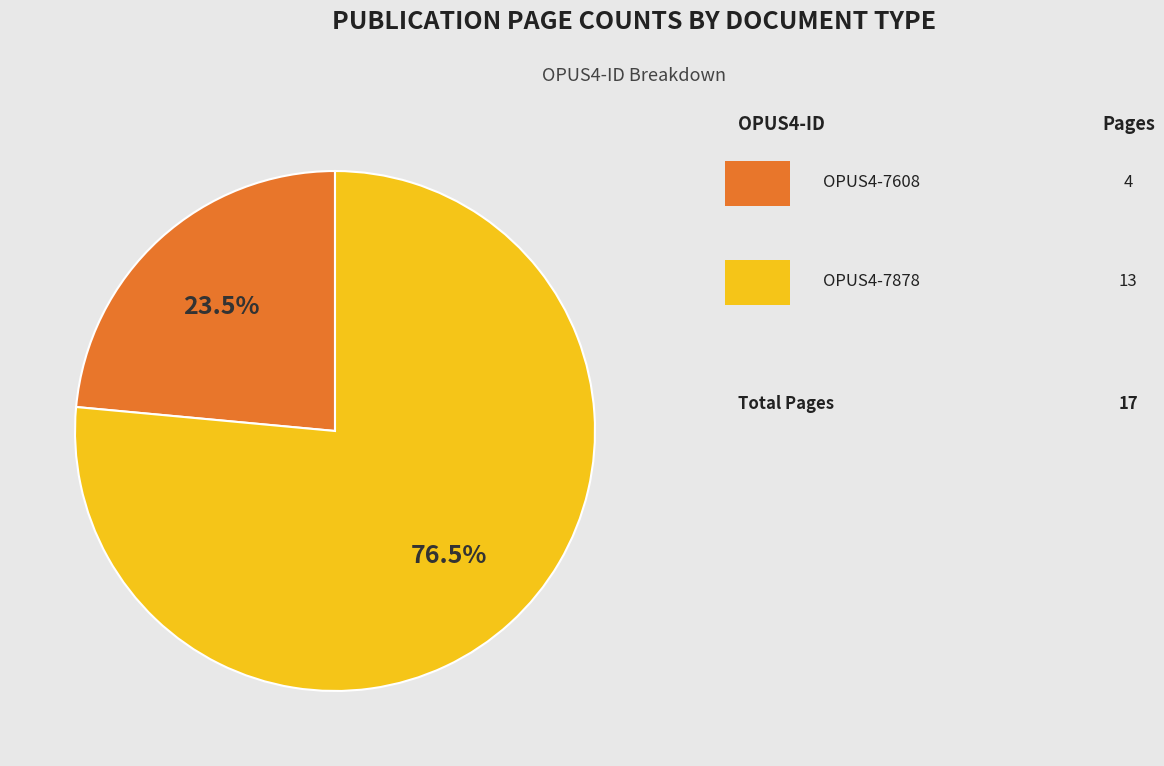

Does any single category account for the majority?

Yes